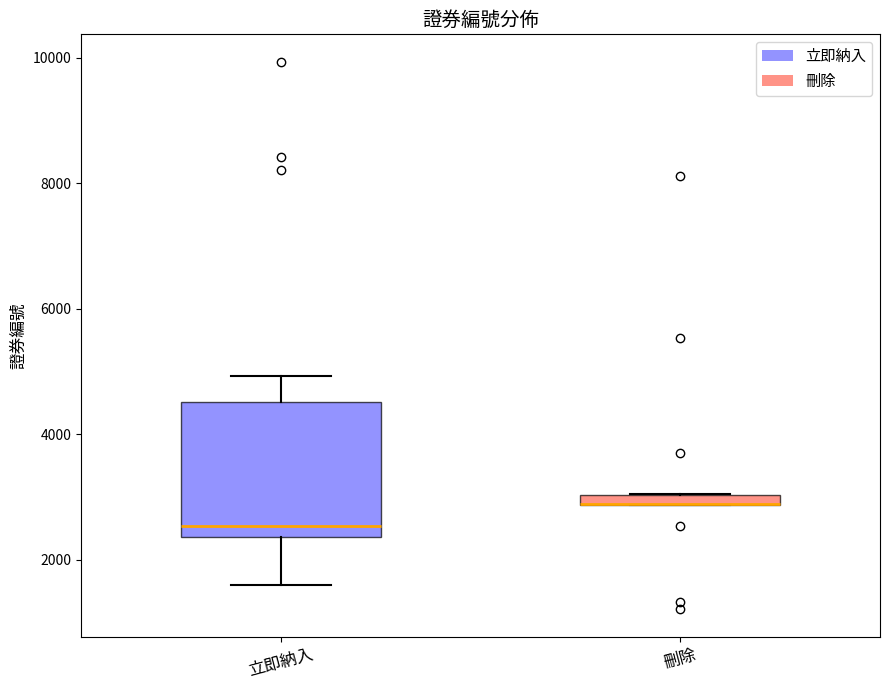

Where is the lower edge of the box for 刪除 on the y-axis? The values are not printed on the chart, so give them approximately, as read against the axis.

2800